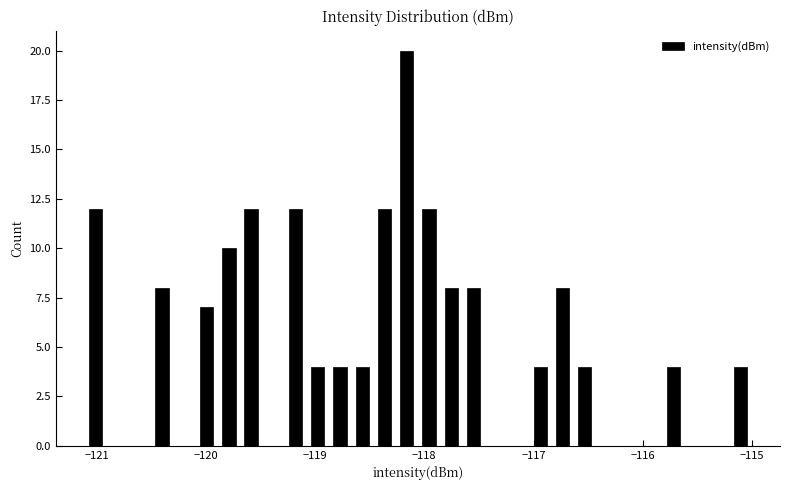

Read against the x-axis, roughly where is the centre of the tallest bar?

-118.2